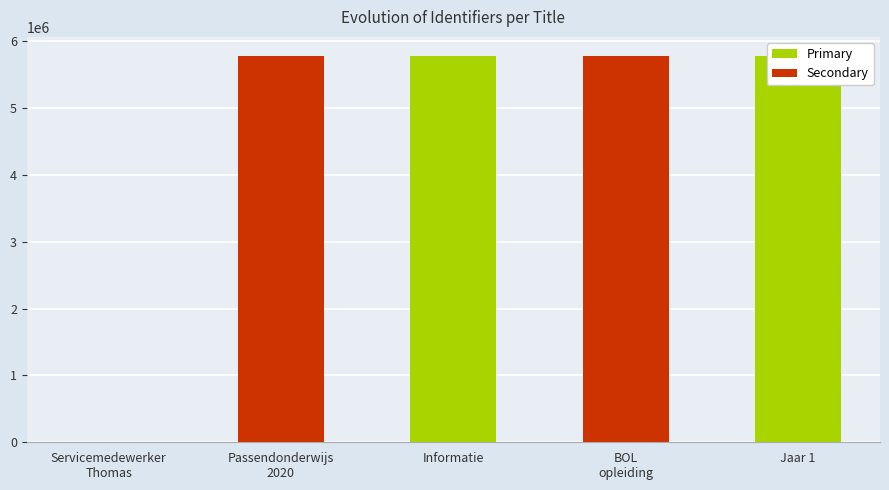

What is the change in value from BOL opleiding to Jaar 1?

+1